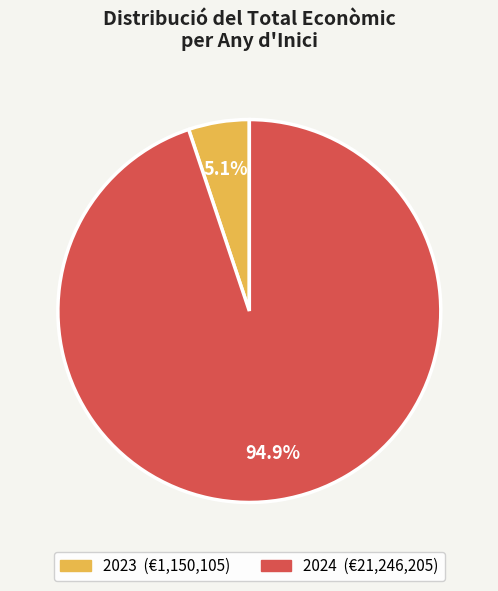

Which has a higher value, 2023 or 2024?

2024